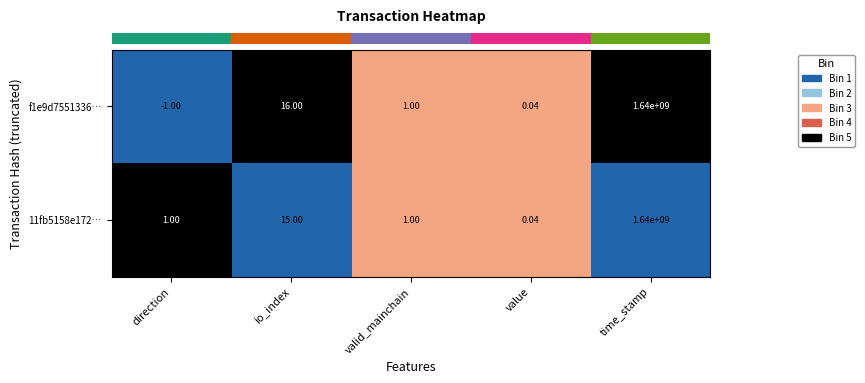

Which label corresponds to the largest value in the chart?

time_stamp